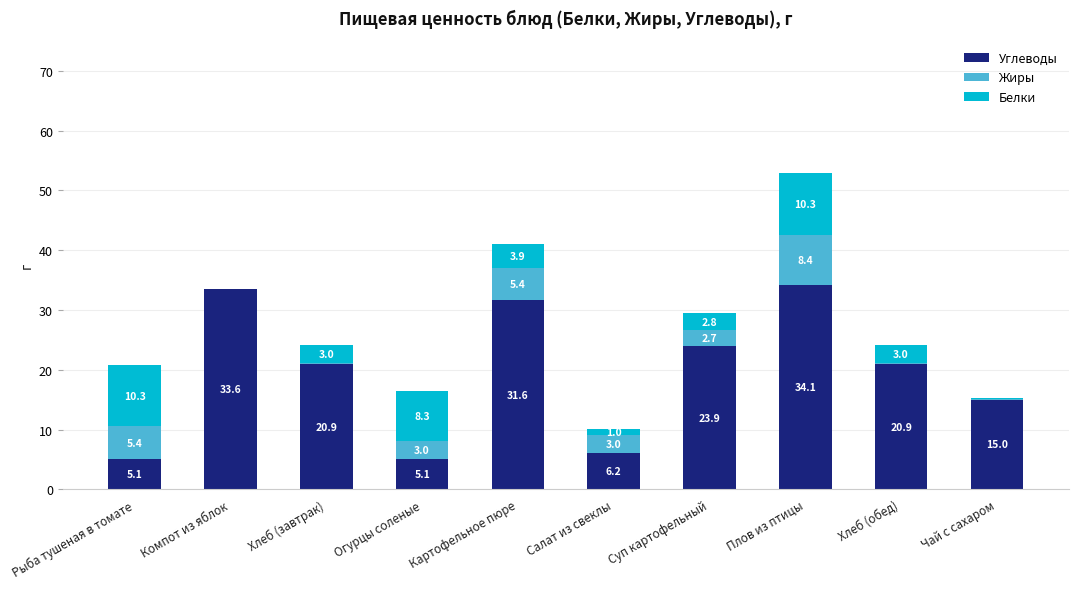

The Углеводы series shows 31.6 at Картофельное пюре. True or false?

True